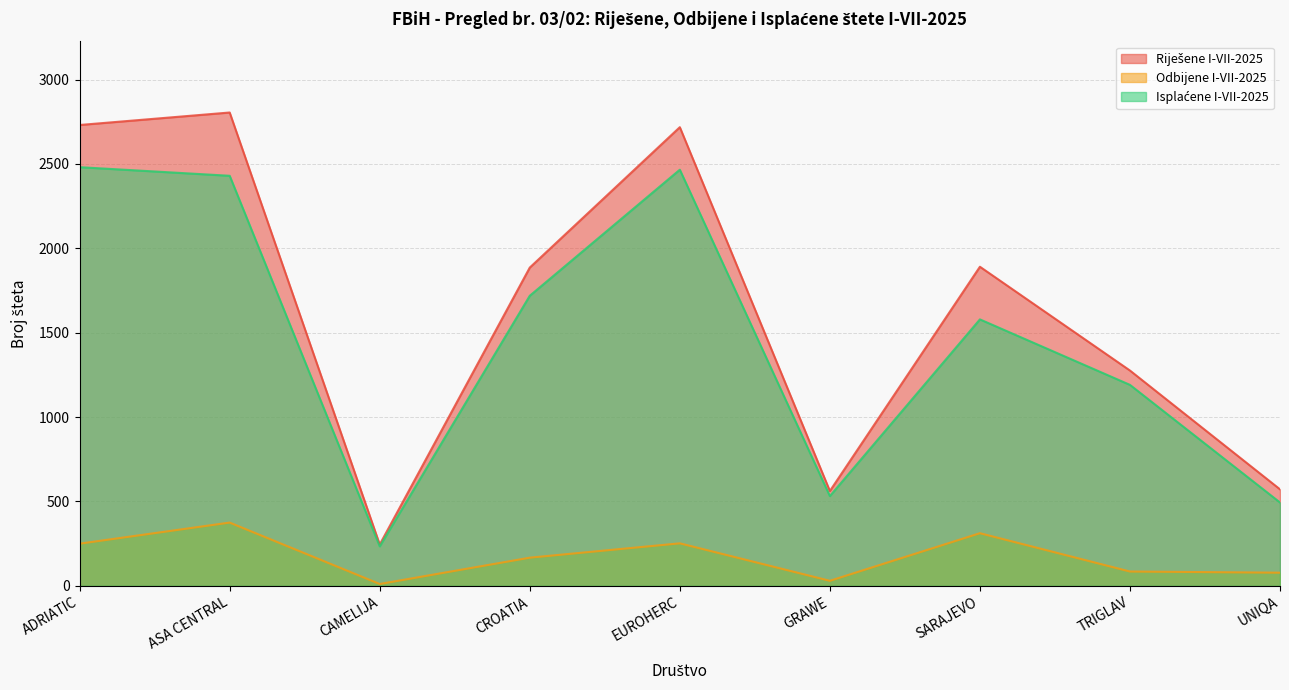

Where is Riješene I-VII-2025 nearest to the value 1525?

TRIGLAV